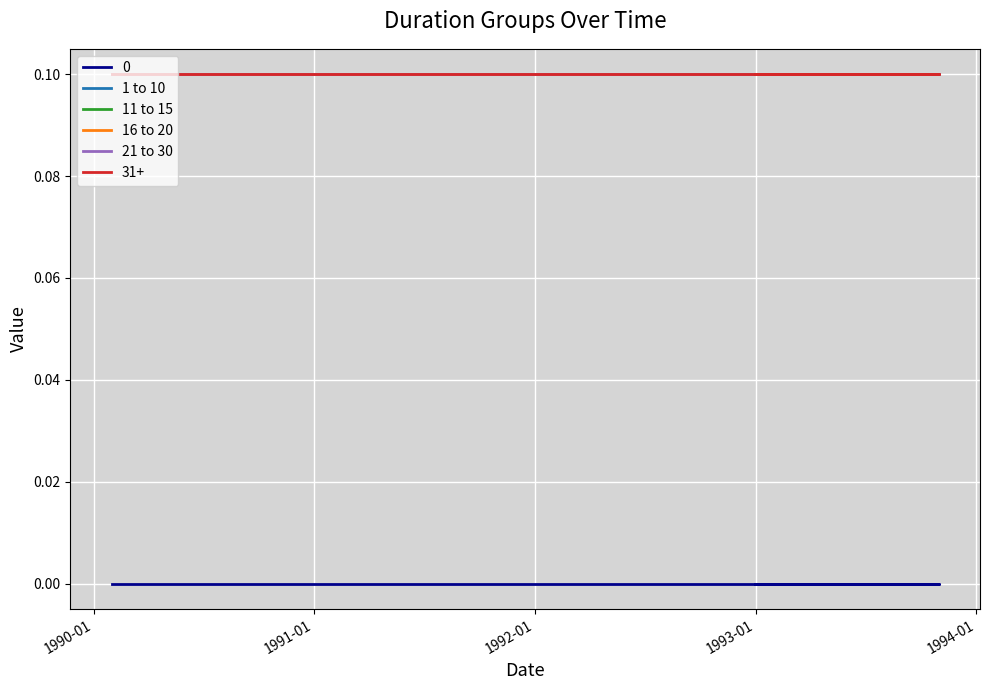

Reading right to left, transcribe all the data shown in this chart.

0: 0.0	0.0	0.0	0.0	0.0	0.0	0.0	0.0	0.0	0.0	0.0	0.0	0.0	0.0	0.0	0.0	0.0
1 to 10: 0.1	0.1	0.1	0.1	0.1	0.1	0.1	0.1	0.1	0.1	0.1	0.1	0.1	0.1	0.1	0.1	0.1
11 to 15: 0.1	0.1	0.1	0.1	0.1	0.1	0.1	0.1	0.1	0.1	0.1	0.1	0.1	0.1	0.1	0.1	0.1
16 to 20: 0.1	0.1	0.1	0.1	0.1	0.1	0.1	0.1	0.1	0.1	0.1	0.1	0.1	0.1	0.1	0.1	0.1
21 to 30: 0.1	0.1	0.1	0.1	0.1	0.1	0.1	0.1	0.1	0.1	0.1	0.1	0.1	0.1	0.1	0.1	0.1
31+: 0.1	0.1	0.1	0.1	0.1	0.1	0.1	0.1	0.1	0.1	0.1	0.1	0.1	0.1	0.1	0.1	0.1